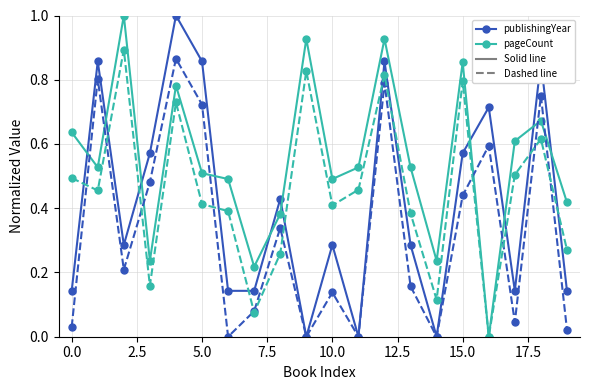

How many distinct data groups are displayed?

4